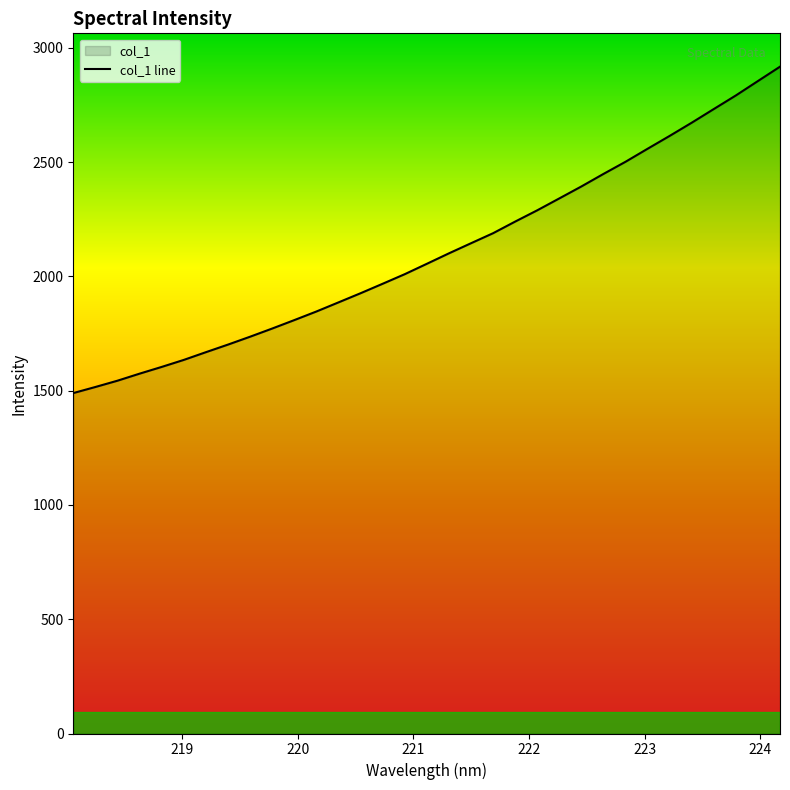

What is the sum of all values?

69537.0